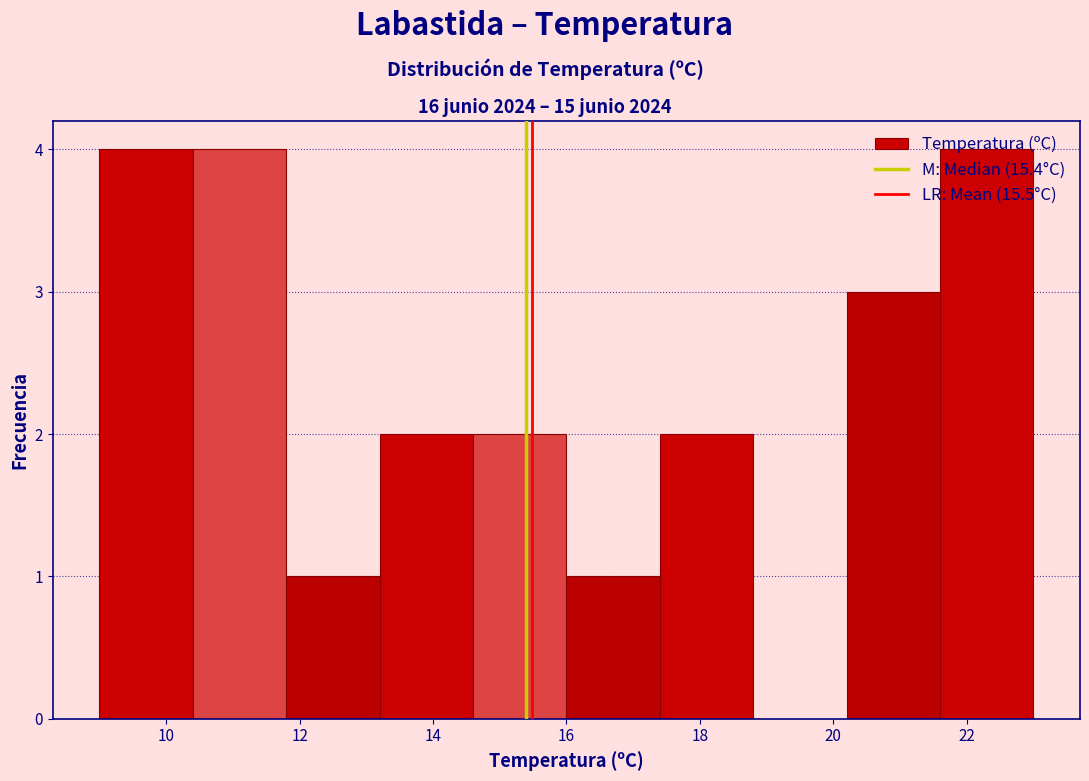

How tall is the bar that spans 9.0 to 10.4 on the x-axis? The values are not printed on the chart, so give them approximately, as read against the axis.

4